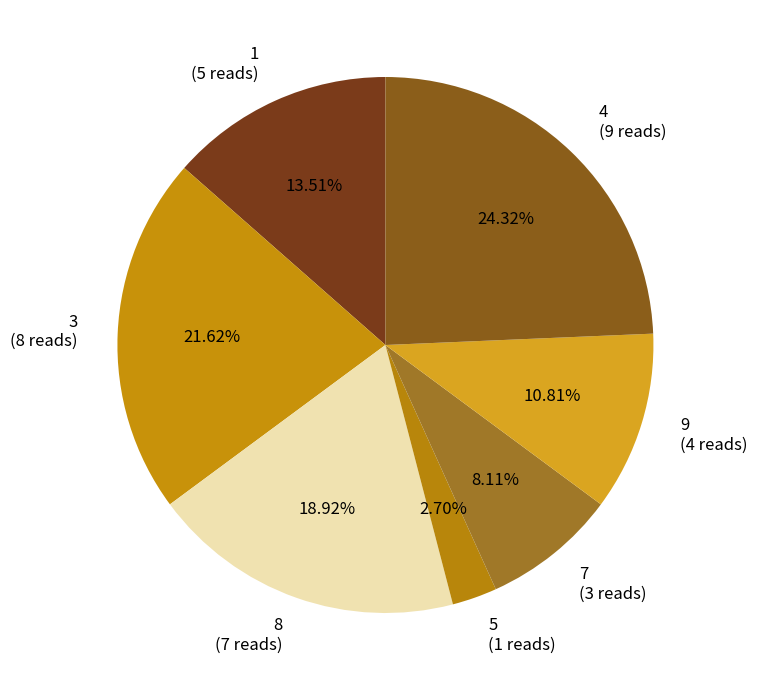

Combined, do 8 (7 reads) and 9 (4 reads) account for over 50%?

No